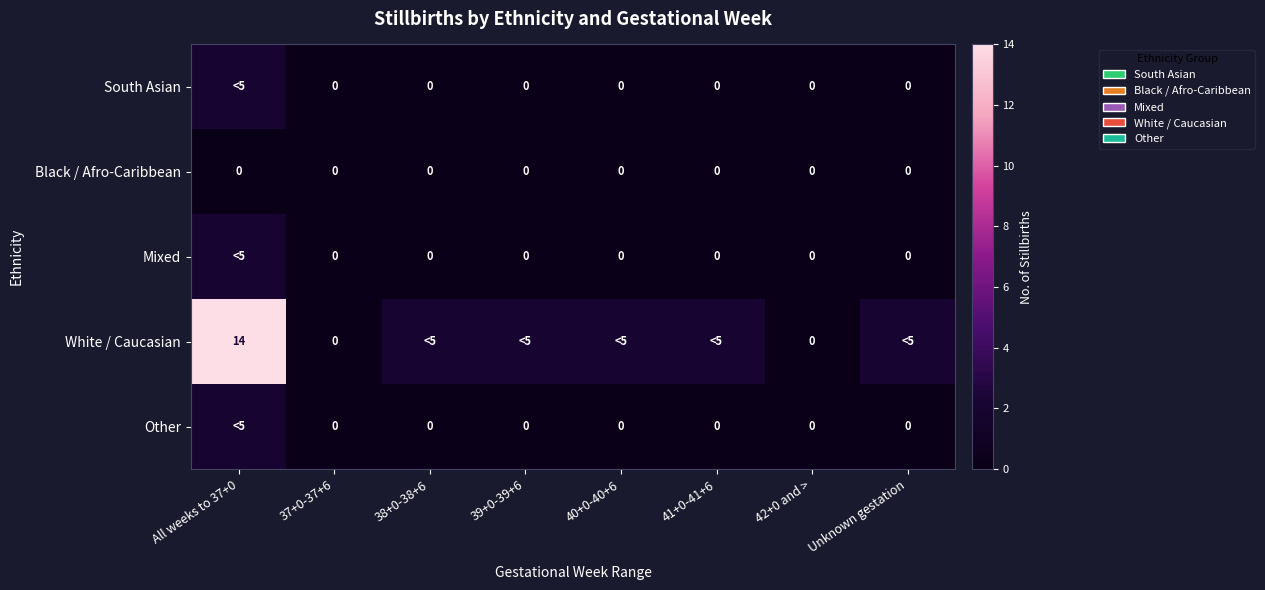

True or false: White / Caucasian has a value of 22 at All weeks to 37+0.

False